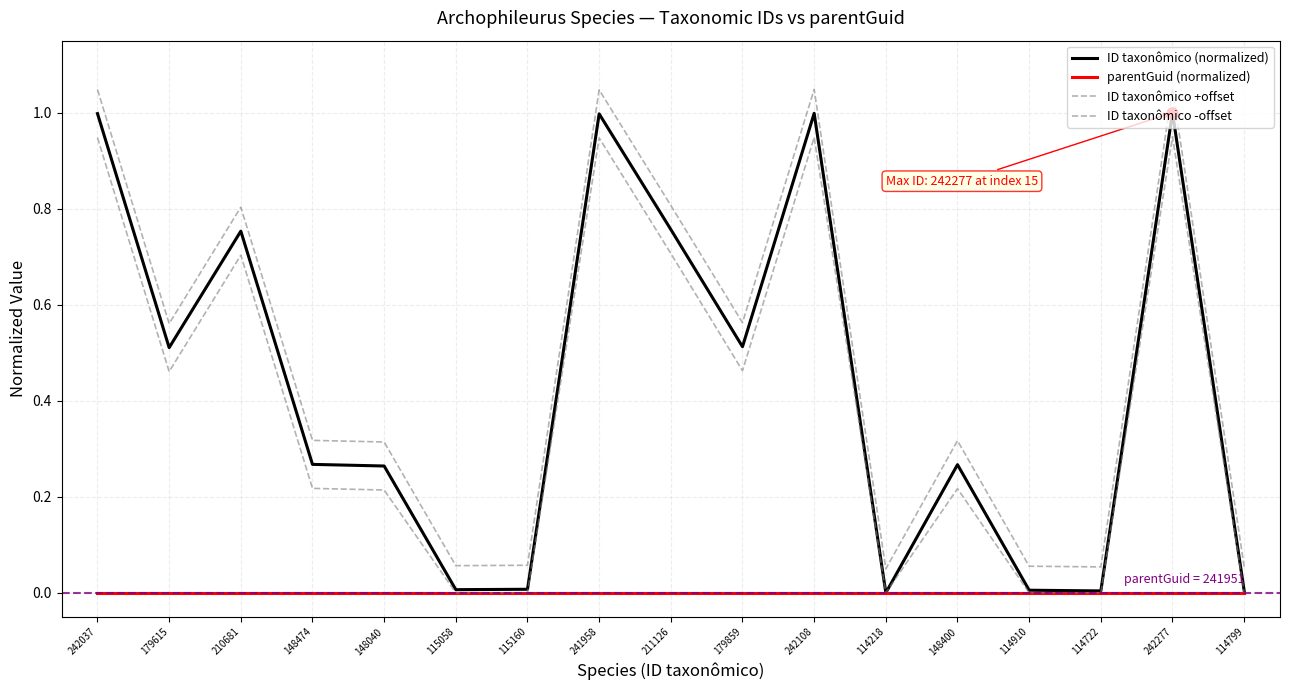

Reading right to left, what are all the values shown in this chart?

ID taxonômico (normalized): 114799=0.0	242277=1.0	114722=0.0	114910=0.0	148400=0.3	114218=0.0	242108=1.0	179859=0.5	211126=0.8	241958=1.0	115160=0.0	115058=0.0	148040=0.3	148474=0.3	210681=0.8	179615=0.5	242037=1.0
parentGuid (normalized): 114799=0.0	242277=0.0	114722=0.0	114910=0.0	148400=0.0	114218=0.0	242108=0.0	179859=0.0	211126=0.0	241958=0.0	115160=0.0	115058=0.0	148040=0.0	148474=0.0	210681=0.0	179615=0.0	242037=0.0
ID taxonômico +offset: 114799=0.1	242277=1.0	114722=0.1	114910=0.1	148400=0.3	114218=0.1	242108=1.0	179859=0.6	211126=0.8	241958=1.0	115160=0.1	115058=0.1	148040=0.3	148474=0.3	210681=0.8	179615=0.6	242037=1.0
ID taxonômico -offset: 114799=0.0	242277=0.9	114722=0.0	114910=0.0	148400=0.2	114218=0.0	242108=0.9	179859=0.5	211126=0.7	241958=0.9	115160=0.0	115058=0.0	148040=0.2	148474=0.2	210681=0.7	179615=0.5	242037=0.9